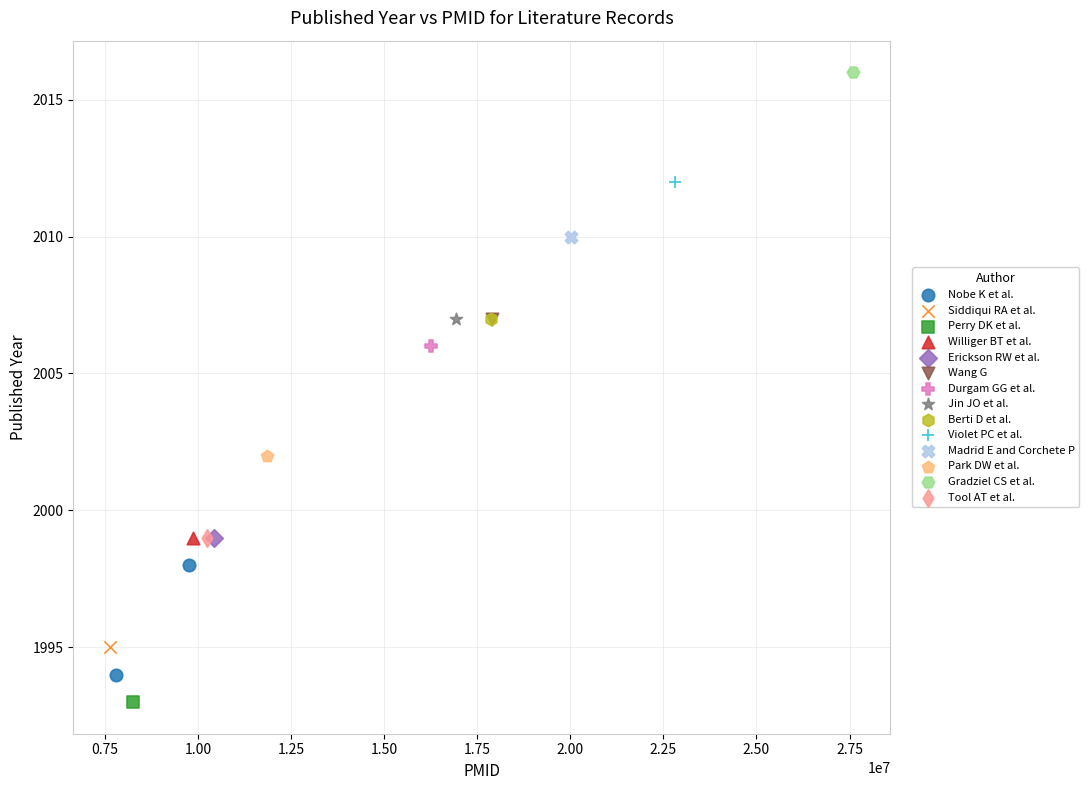

What are all the series names shown in the legend?

Nobe K et al., Siddiqui RA et al., Perry DK et al., Williger BT et al., Erickson RW et al., Wang G, Durgam GG et al., Jin JO et al., Berti D et al., Violet PC et al., Madrid E and Corchete P, Park DW et al., Gradziel CS et al., Tool AT et al.